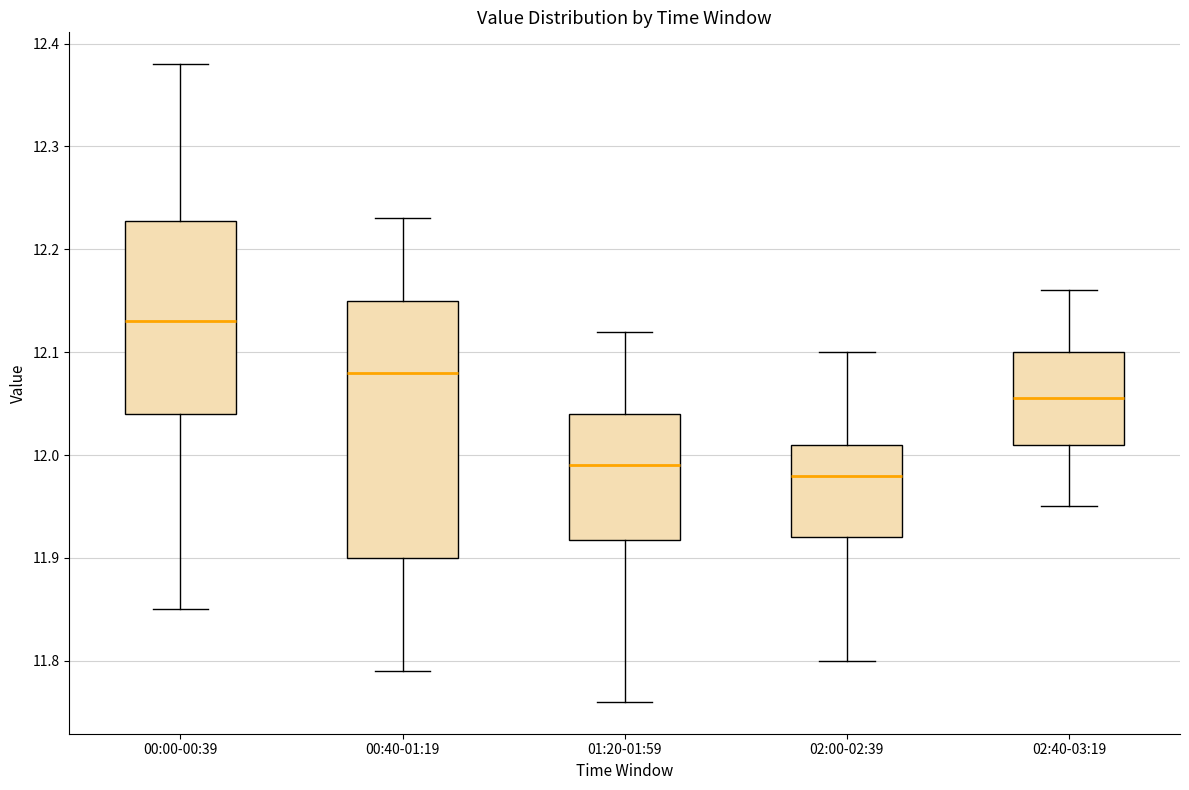

Which box has the highest median line?

00:00-00:39